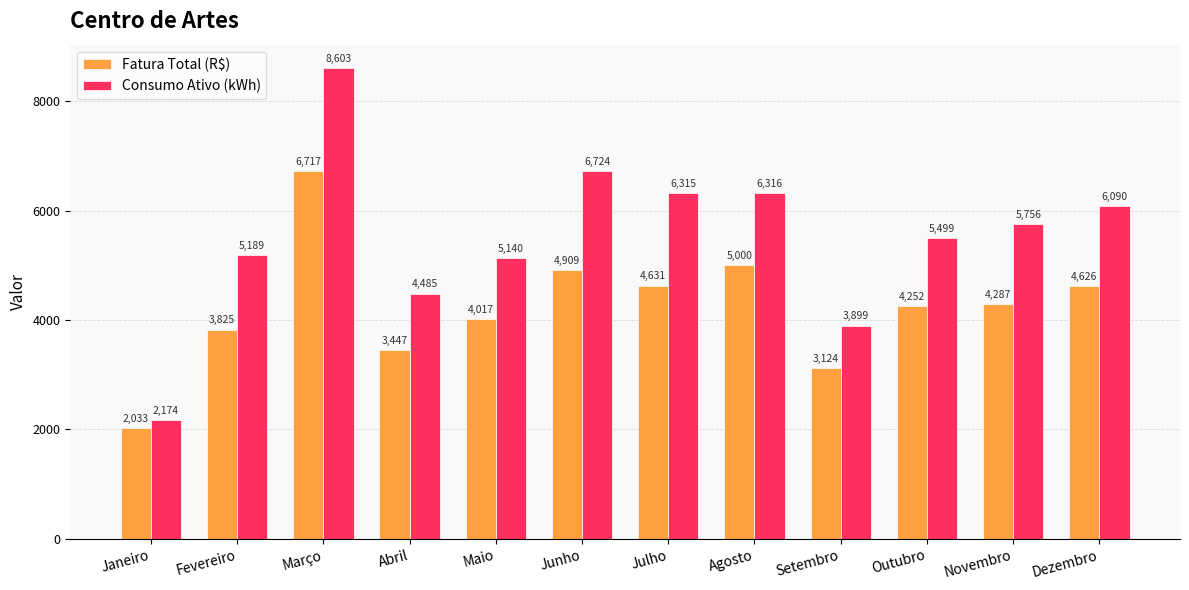

At which label is Fatura Total (R$) closest to 4374?

Novembro